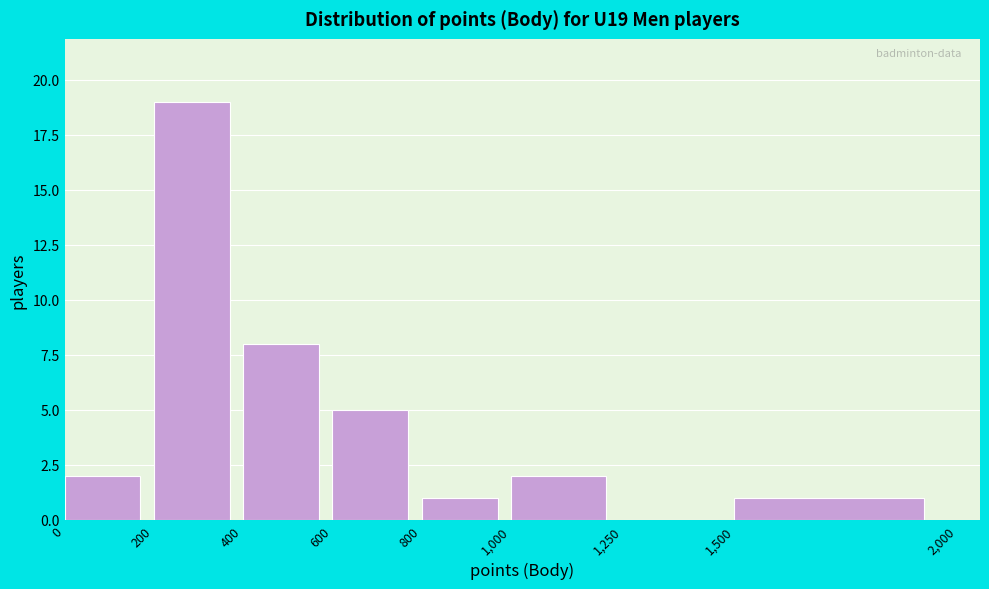

Reading left to right, transcribe this chart: for each bar, give the range it covers on the x-axis and its height. The values are not printed on the chart, so give them approximately, as read against the axis.

0 to 200: 2
200 to 400: 19
400 to 600: 8
600 to 800: 5
800 to 1,000: 1
1,000 to 1,250: 2
1,250 to 1,500: 0
1,500 to 2,000: 1